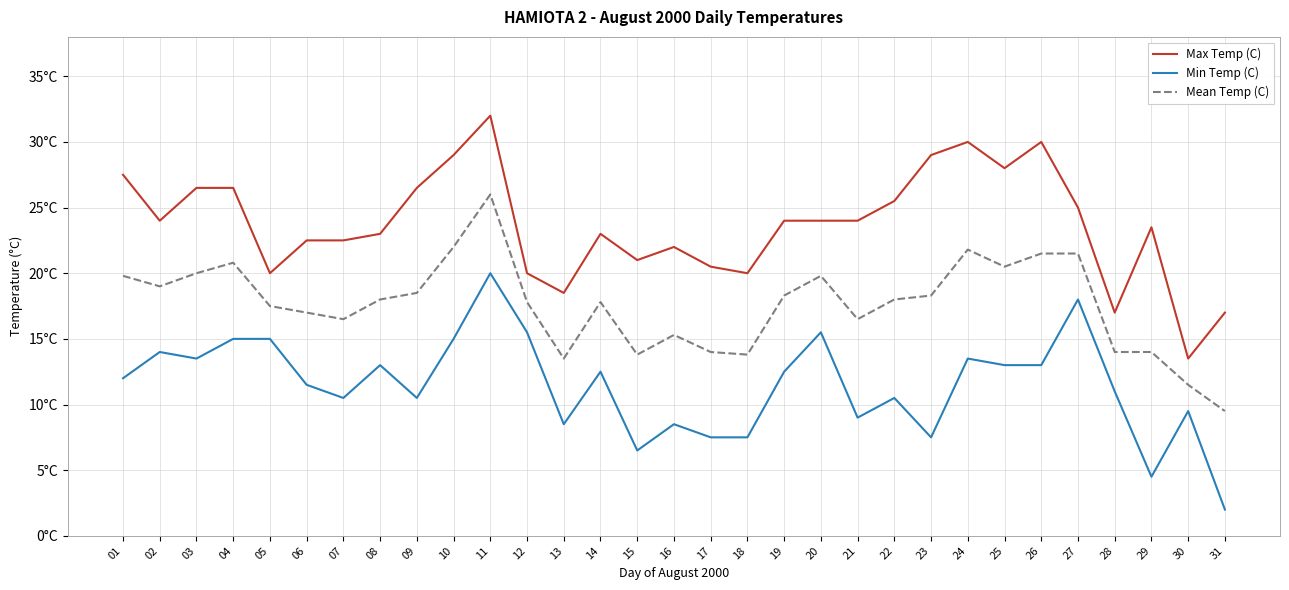

Does the chart display data point markers on the line(s)?

No